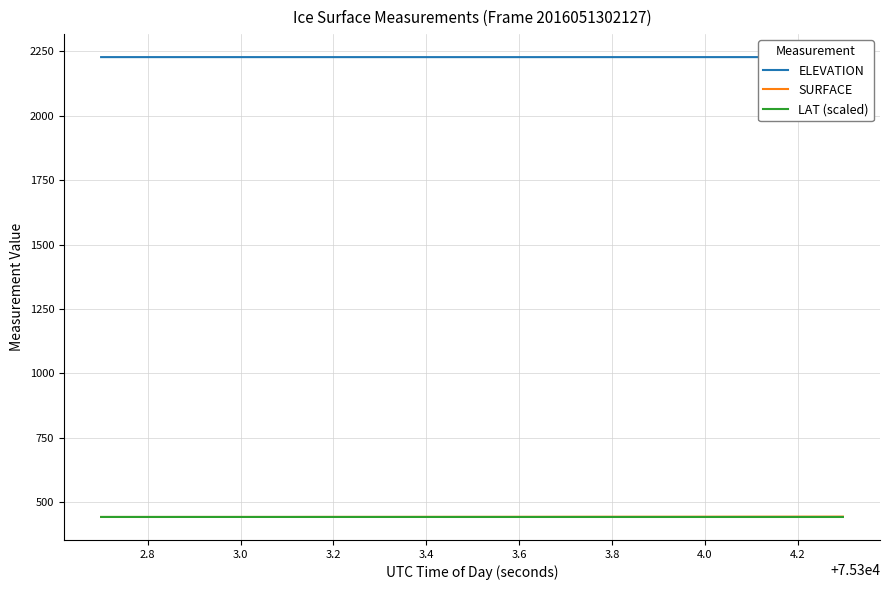

How many intersections are there between LAT (scaled) and SURFACE?

1